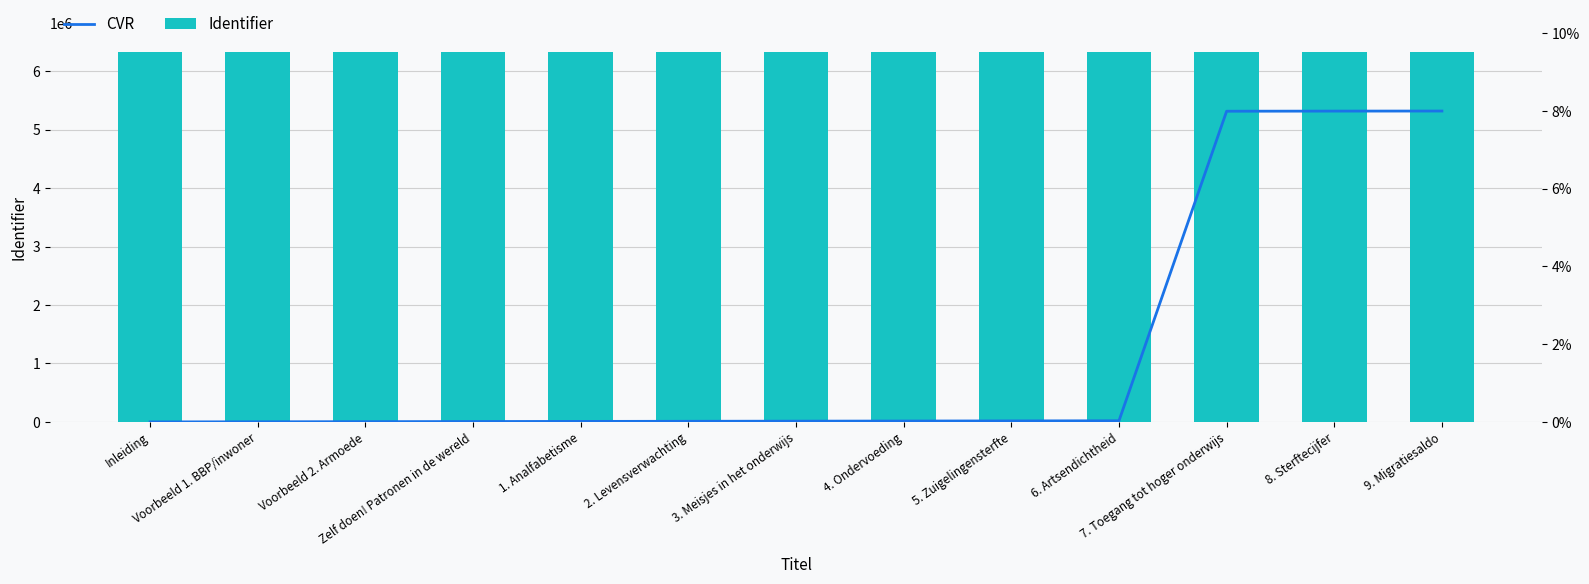

Reading left to right, what are all the values shown in this chart?

Identifier: 6327568.0	6327570.0	6327572.0	6327574.0	6327576.0	6327578.0	6327580.0	6327582.0	6327584.0	6327586.0	6332522.0	6332524.0	6332525.0
CVR: 0.0	0.0	0.0	0.0	0.0	0.0	0.0	0.0	0.0	0.0	0.1	0.1	0.1